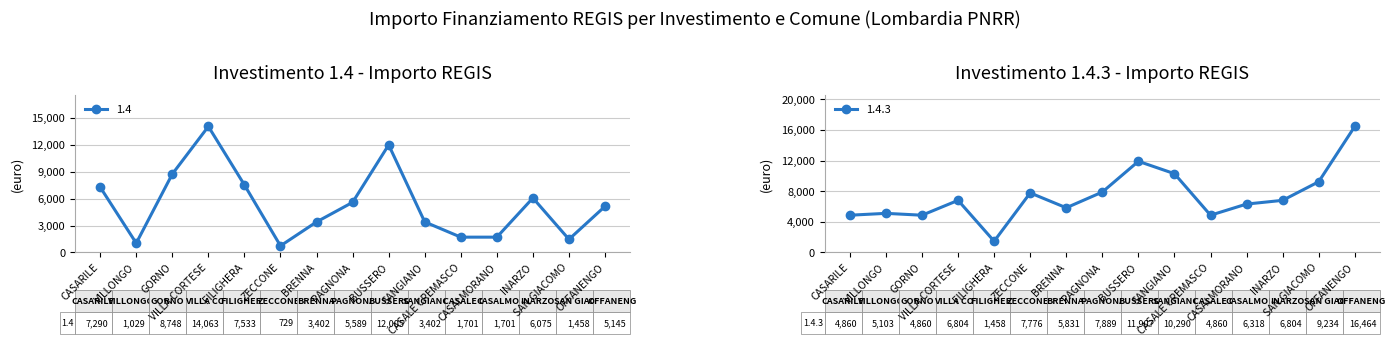

List the series in order of their overall mean, highest first.

1.4.3, 1.4